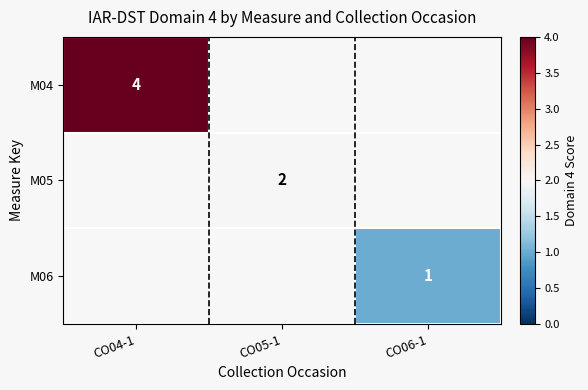

Between CO05-1 and CO04-1, which is larger?

CO04-1